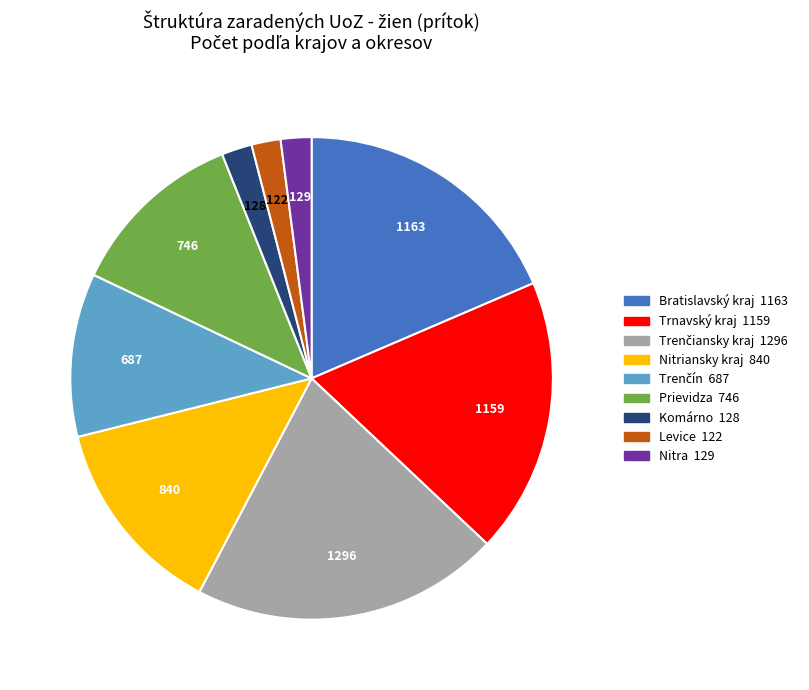

Do Nitriansky kraj and Trnavský kraj together represent more than half of the pie?

No